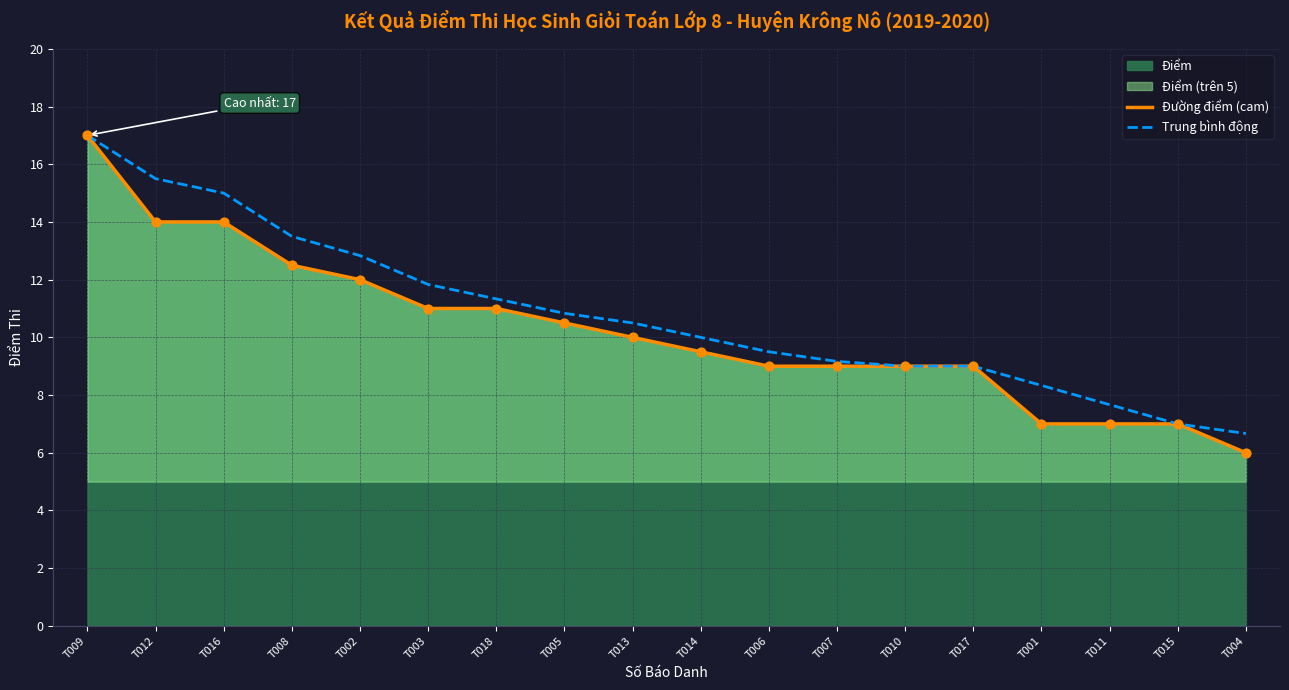

What is the total value across all series at T008?

26.0